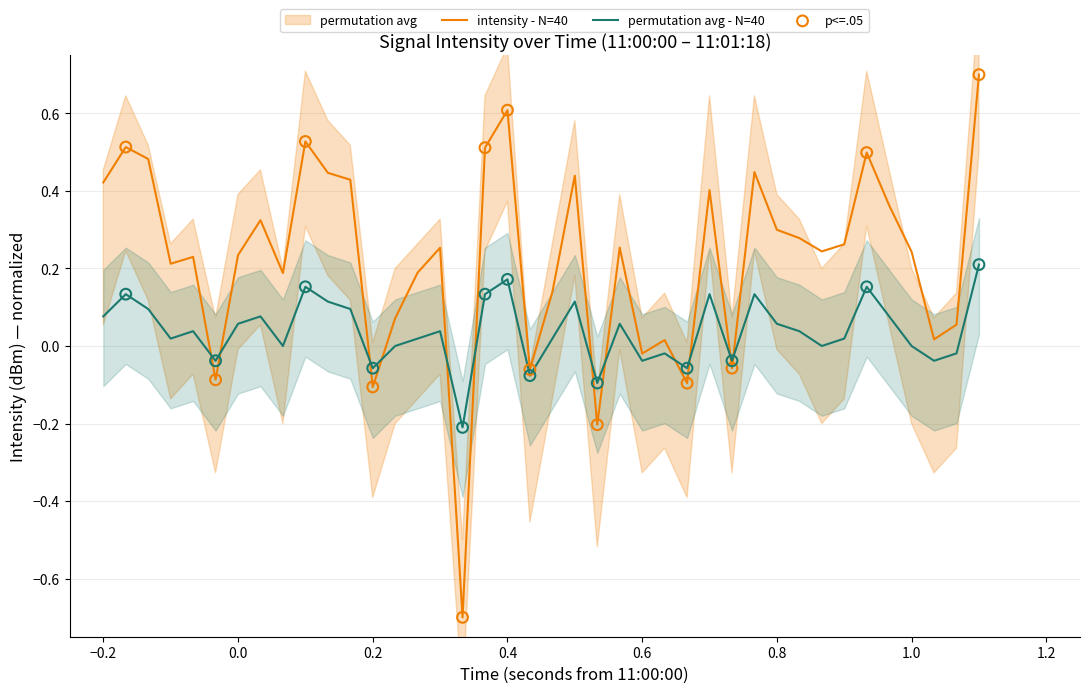

Which series reaches the maximum Y coordinate?

intensity(dBm)